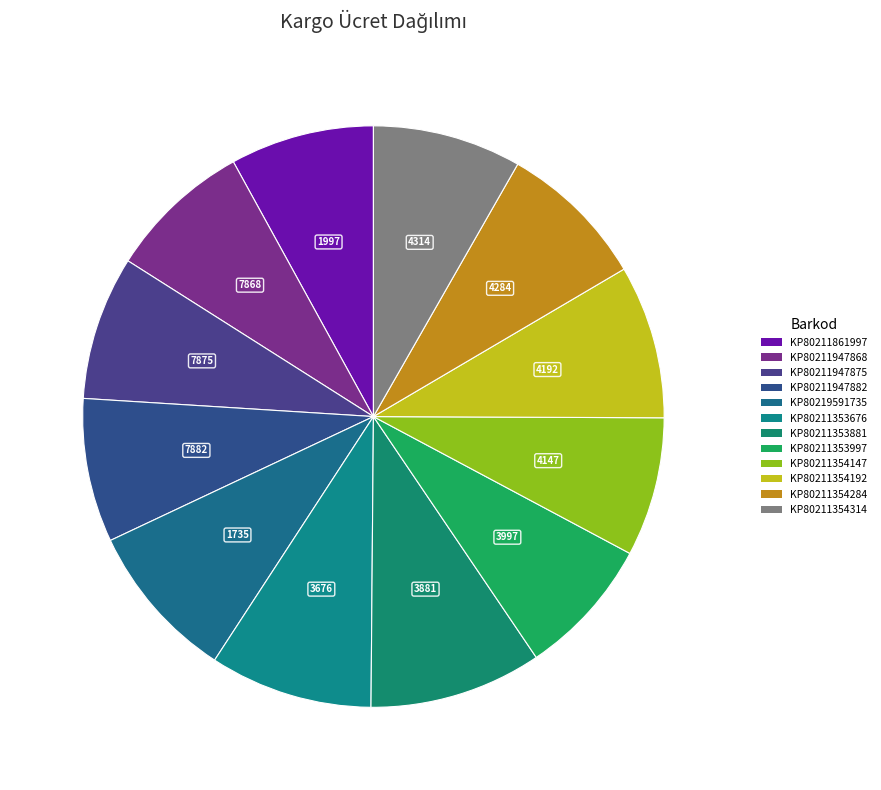

What is the total percentage of KP80211947882 and KP80211947868?

16.0%